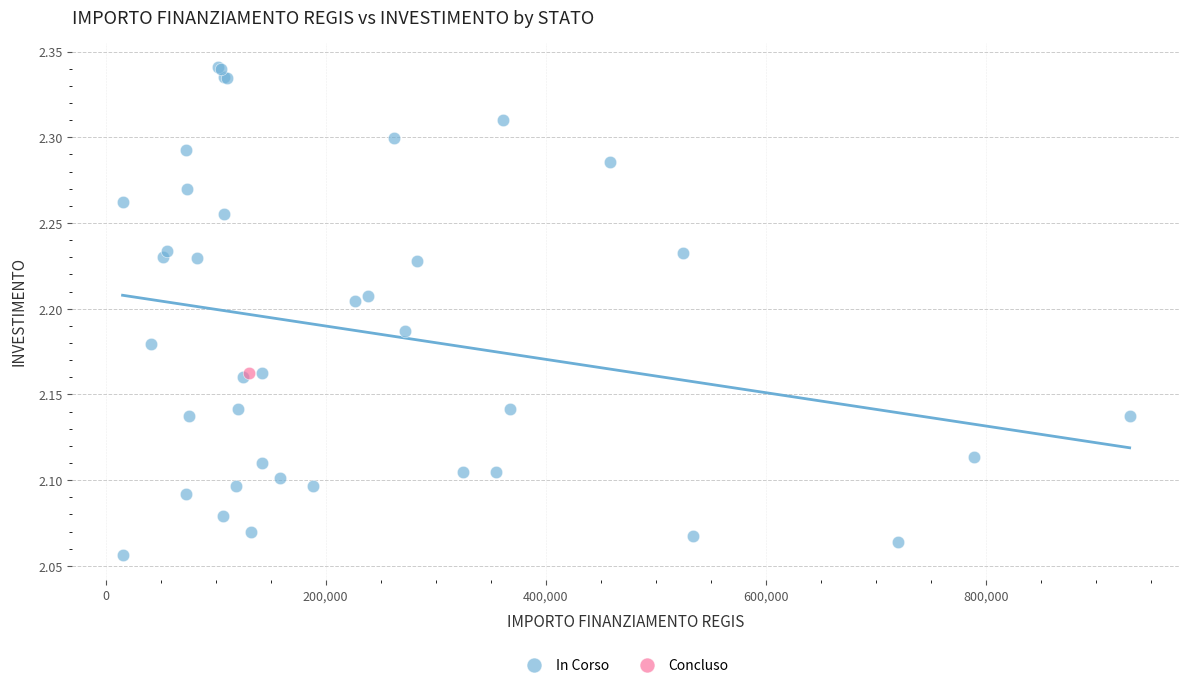

What are all the series names shown in the legend?

In Corso, Concluso